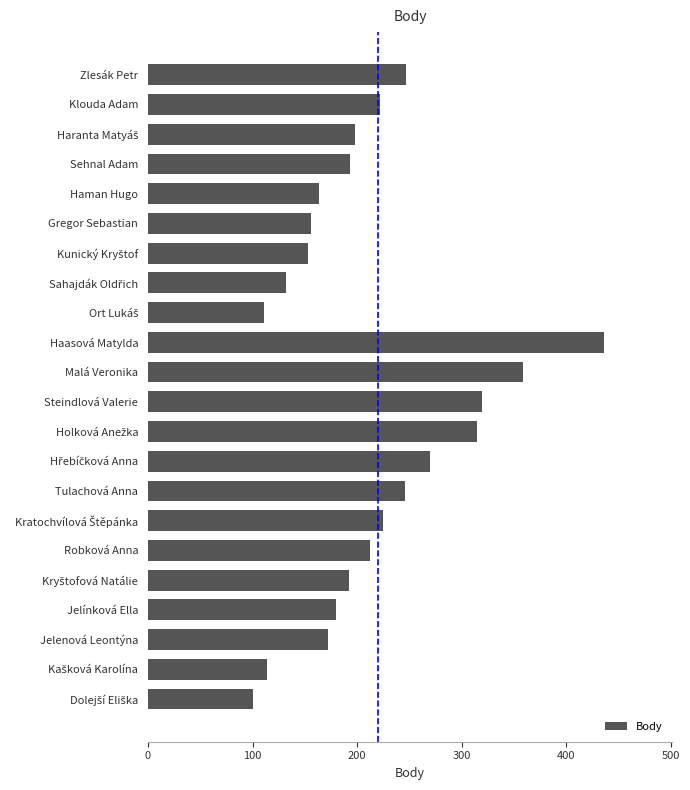

What is the smallest value displayed?

100